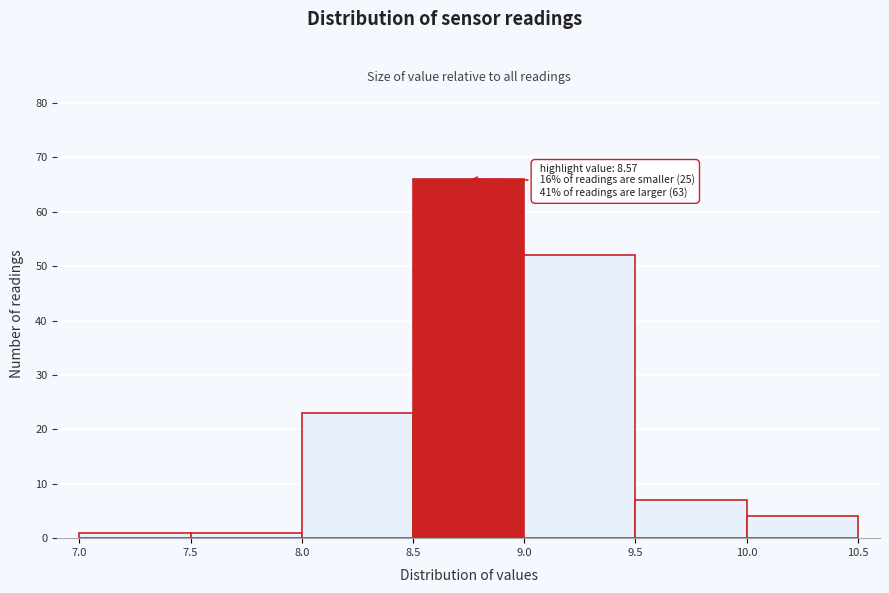

Over which range of the x-axis is the bar tallest?

8.5 to 9.0